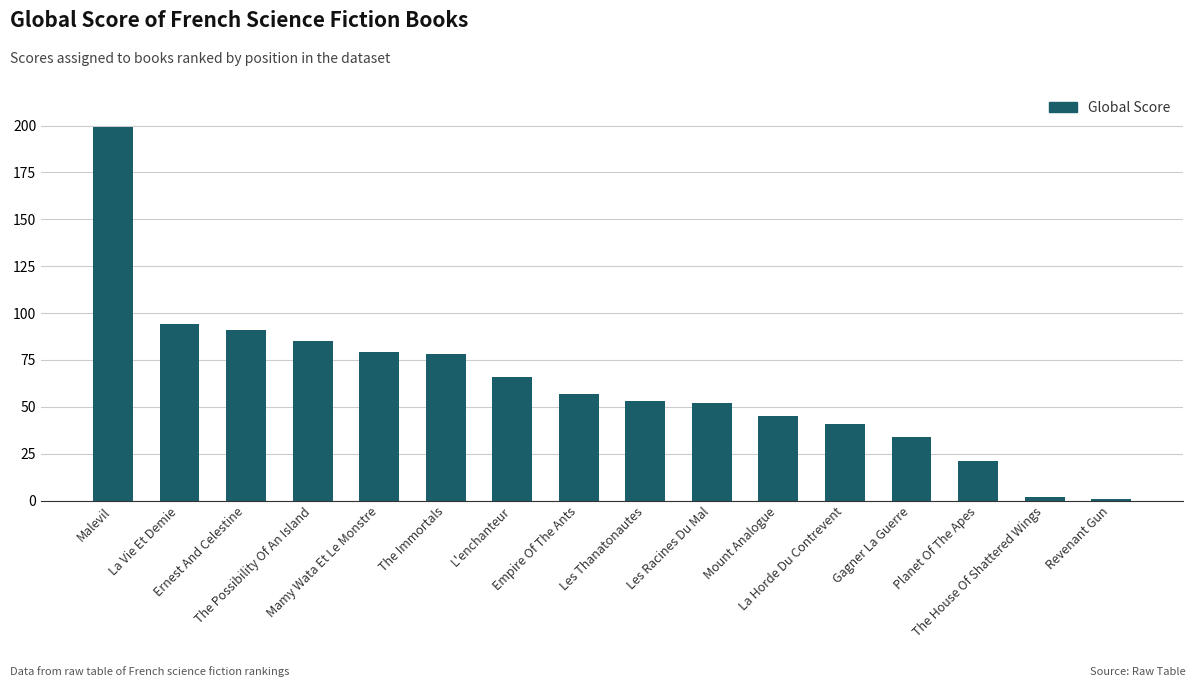

Which has a higher value, Mount Analogue or The House Of Shattered Wings?

Mount Analogue